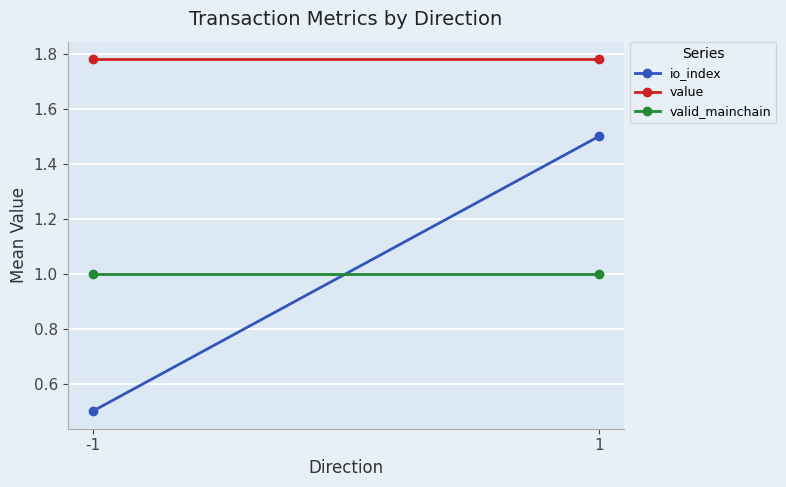

Which has a higher value, -1 or 1?

1